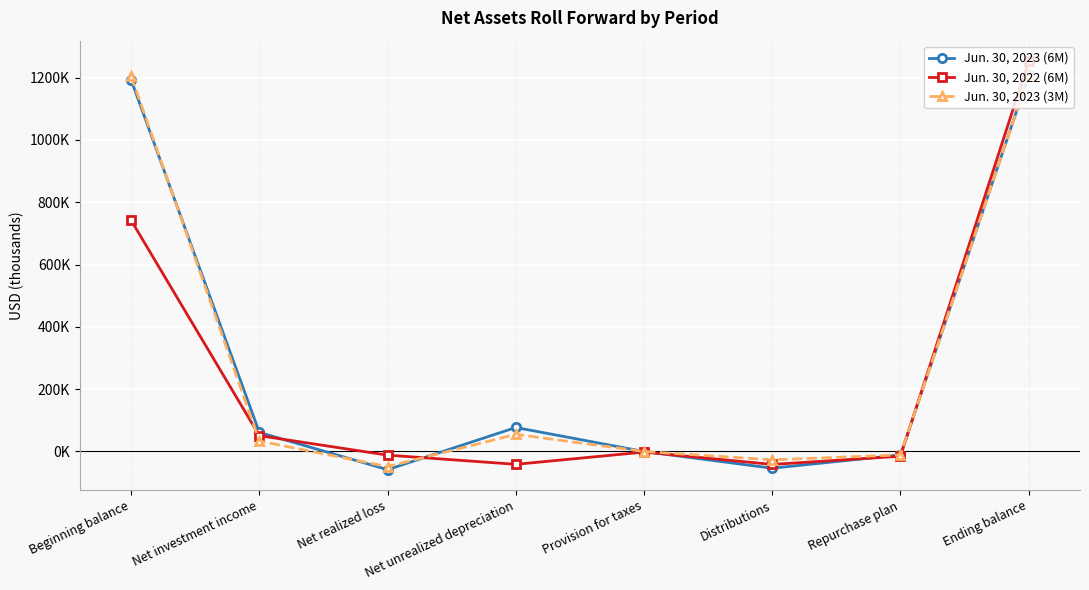

At Ending balance, list the series in order from smallest to largest.

Jun. 30, 2023 (6M), Jun. 30, 2023 (3M), Jun. 30, 2022 (6M)